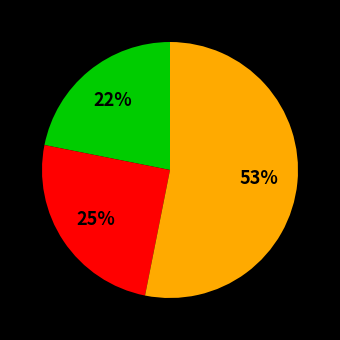

Is there any slice that represents more than half of the pie?

Yes